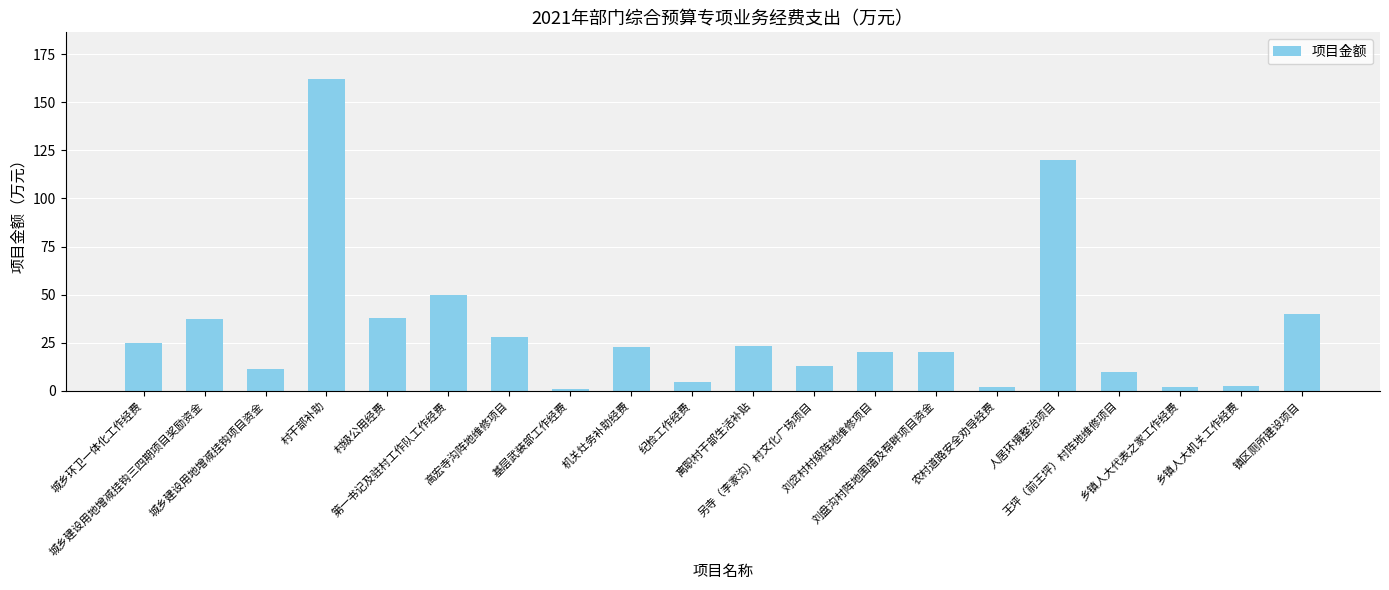

What is the difference between the values at 纪检工作经费 and 王坪（前王坪）村阵地维修项目?

5.5